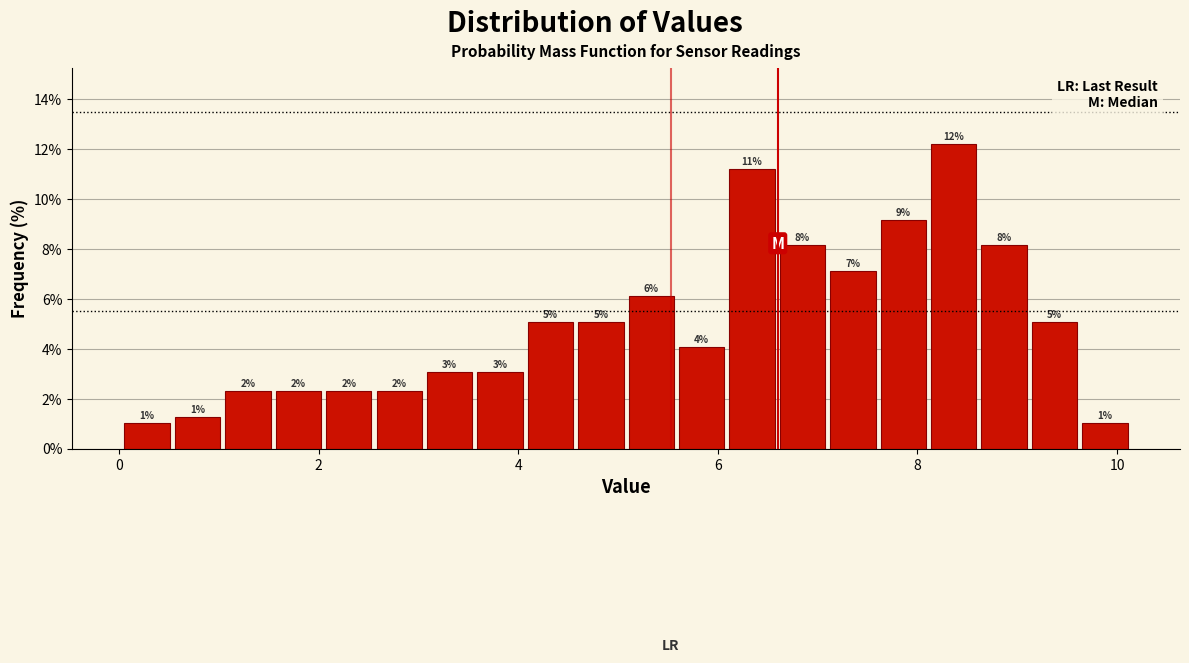

Read against the x-axis, roughly where is the centre of the tallest bar?

8.4